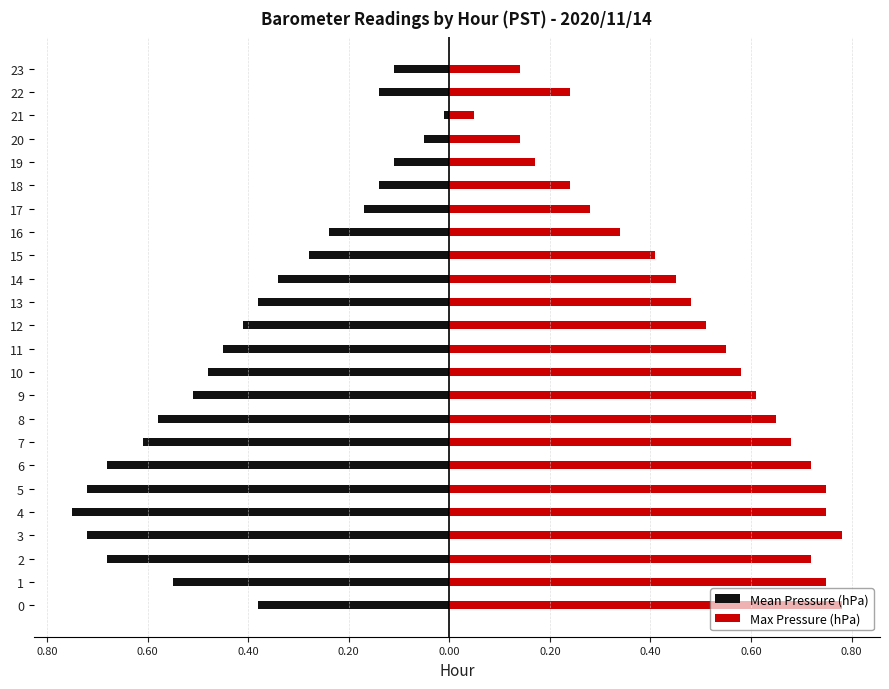

What are all the series names shown in the legend?

Mean Pressure (hPa), Max Pressure (hPa)